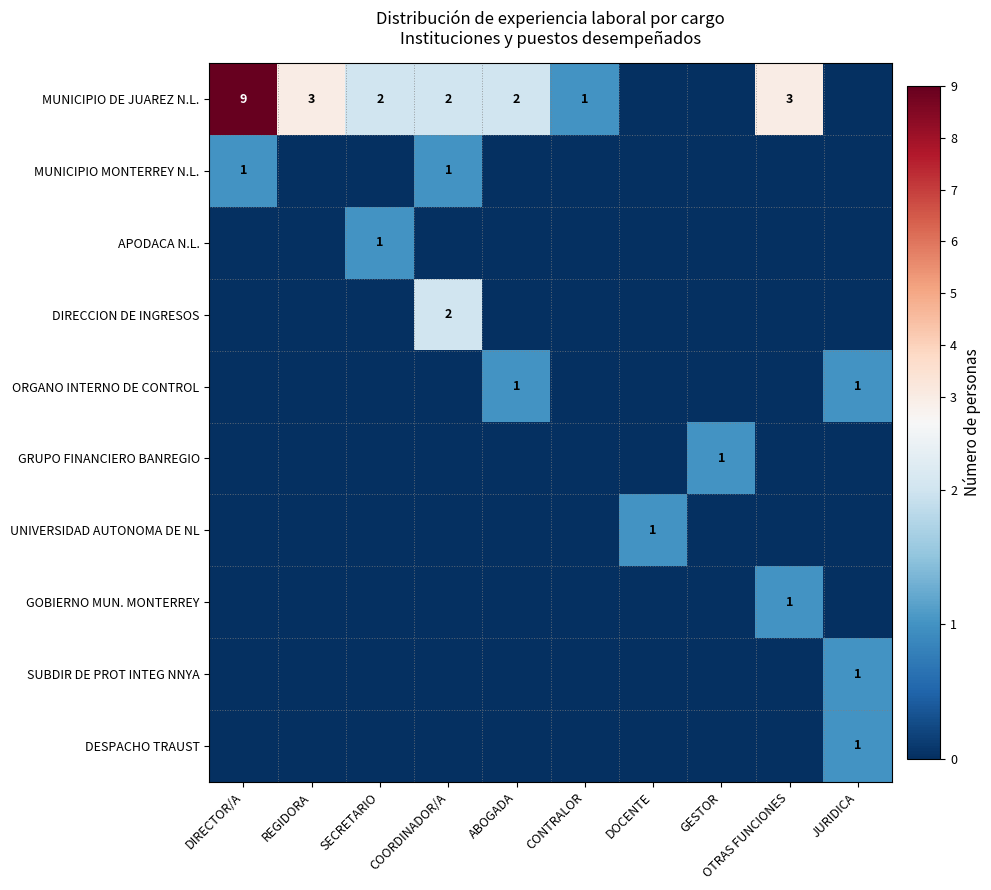

Which series has the largest total across all categories?

MUNICIPIO DE JUAREZ N.L.